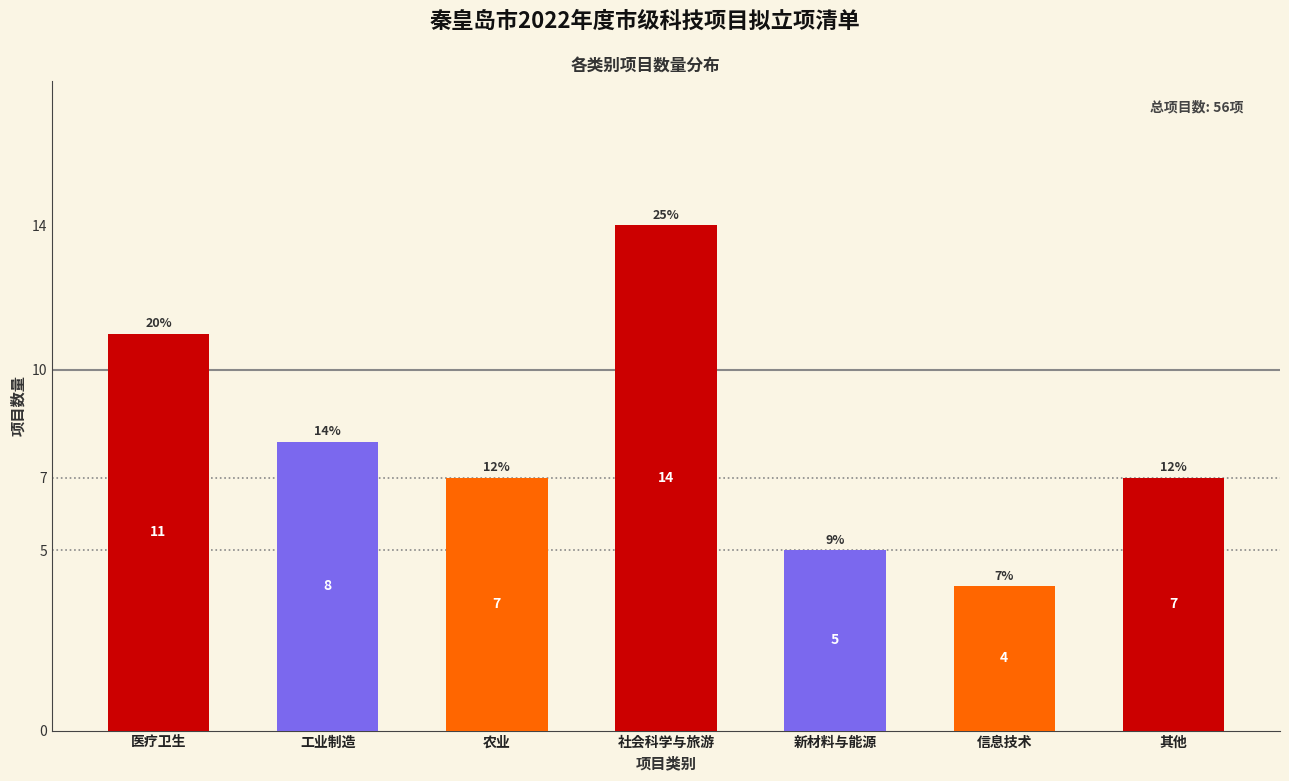

Reading right to left, extract all data points from this chart.

其他=7	信息技术=4	新材料与能源=5	社会科学与旅游=14	农业=7	工业制造=8	医疗卫生=11